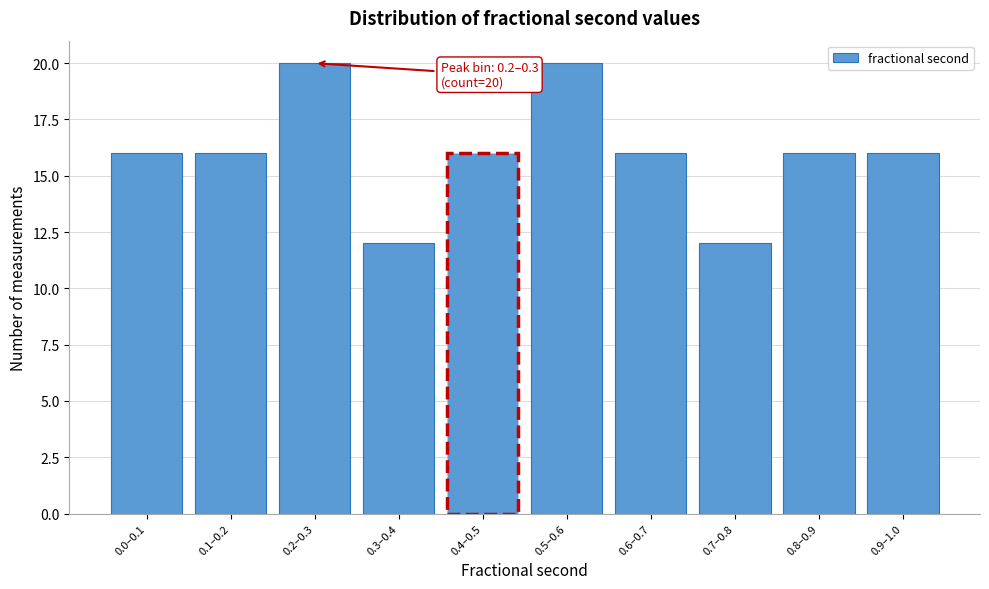

Reading left to right, list all the values displayed in this chart.

16	16	20	12	16	20	16	12	16	16